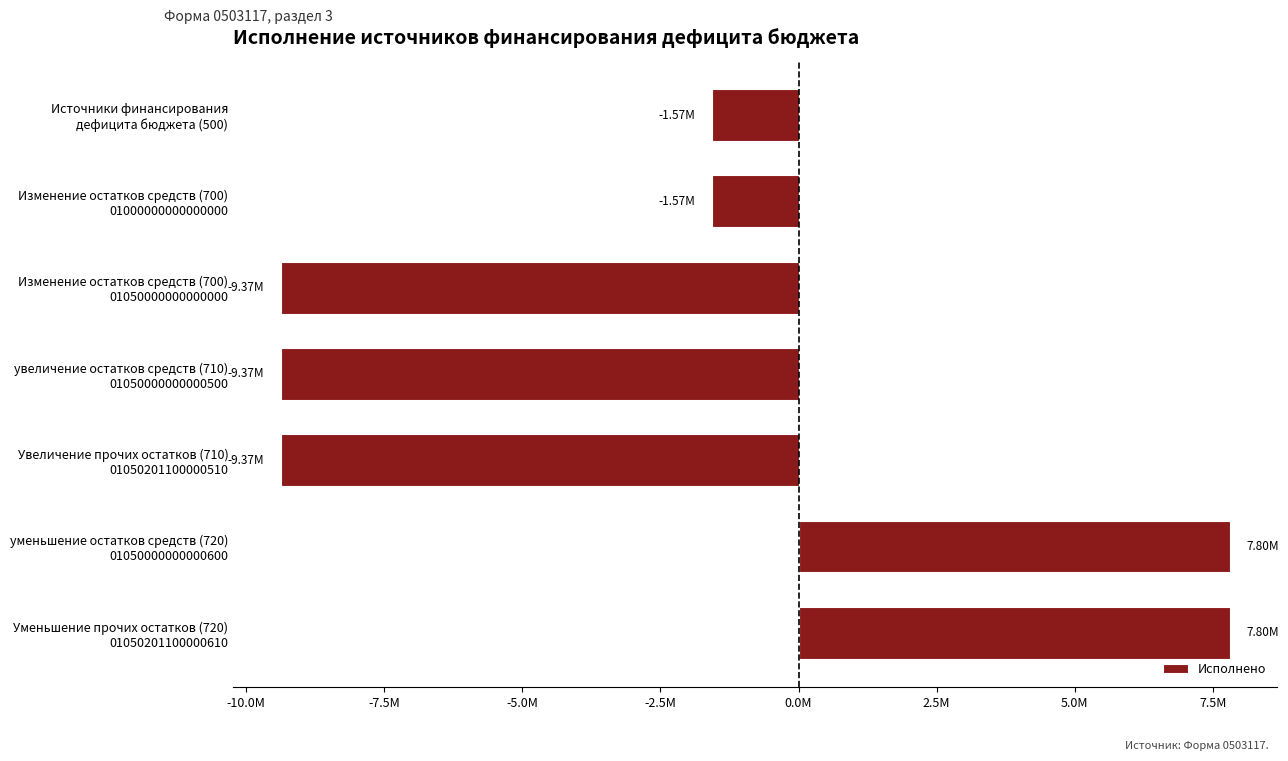

Does the chart contain any negative values?

Yes